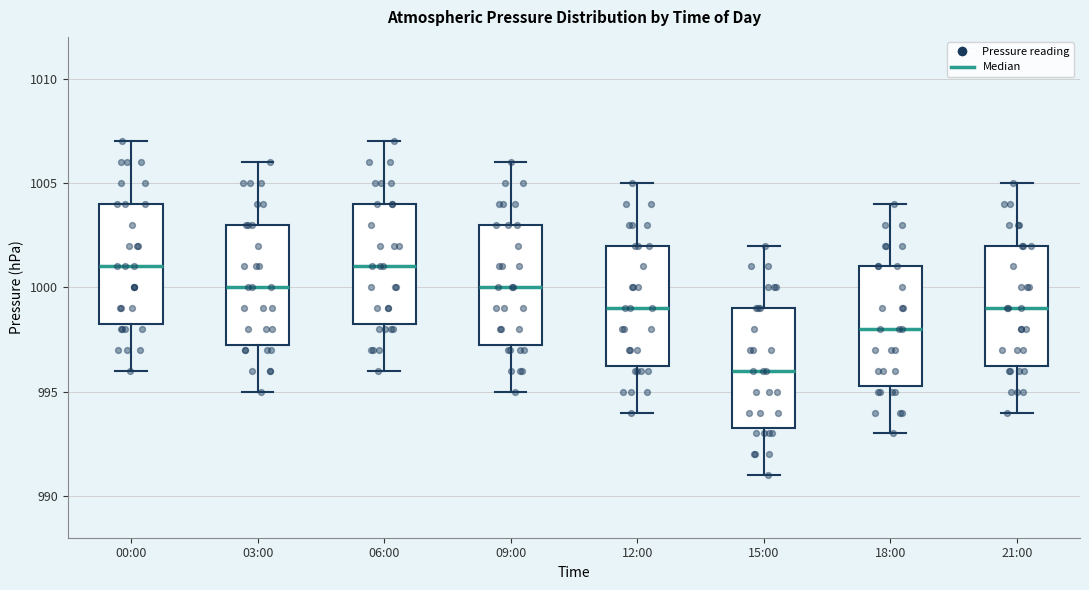

Where does the upper whisker of the box for 03:00 end on the y-axis? The values are not printed on the chart, so give them approximately, as read against the axis.

1006.0